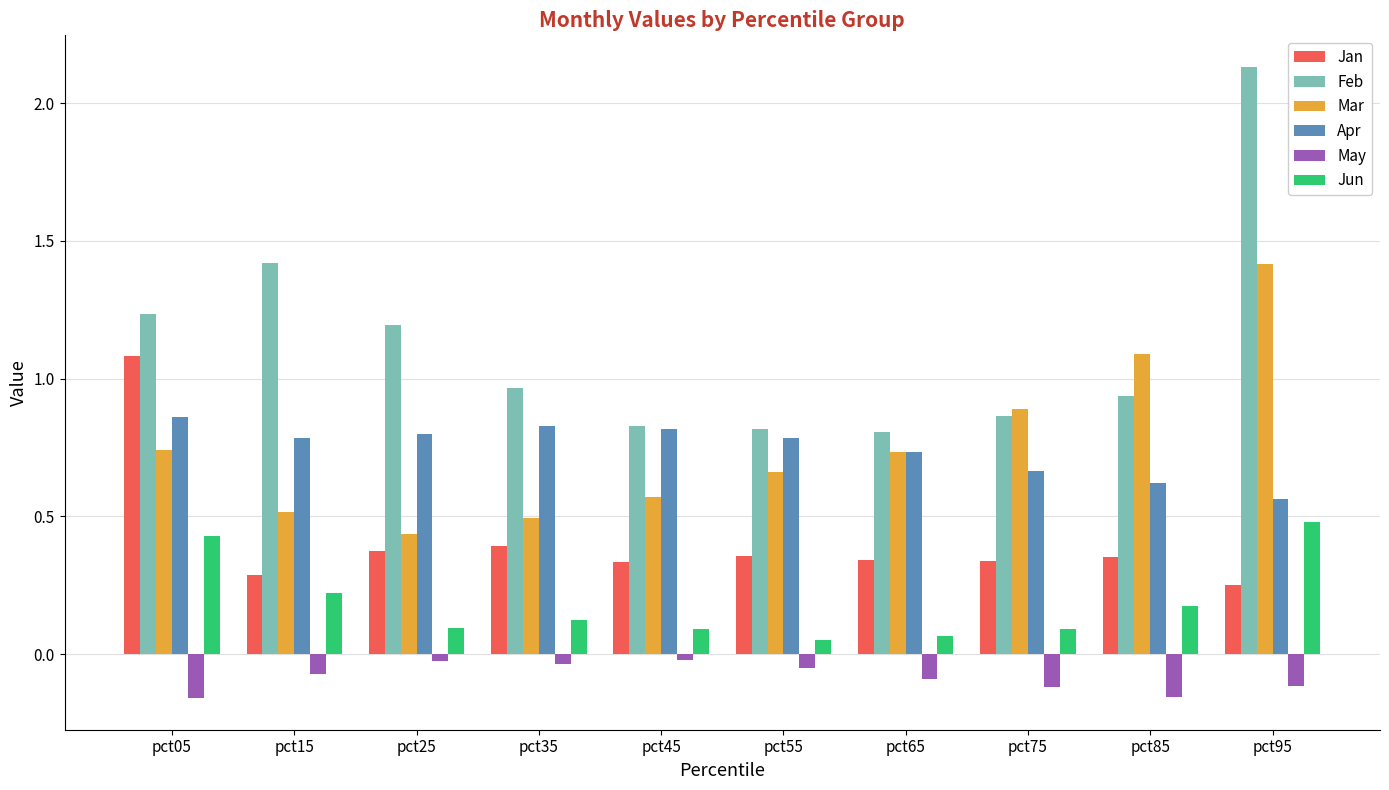

What is the spread (max minus min) of values at pct05?

1.4